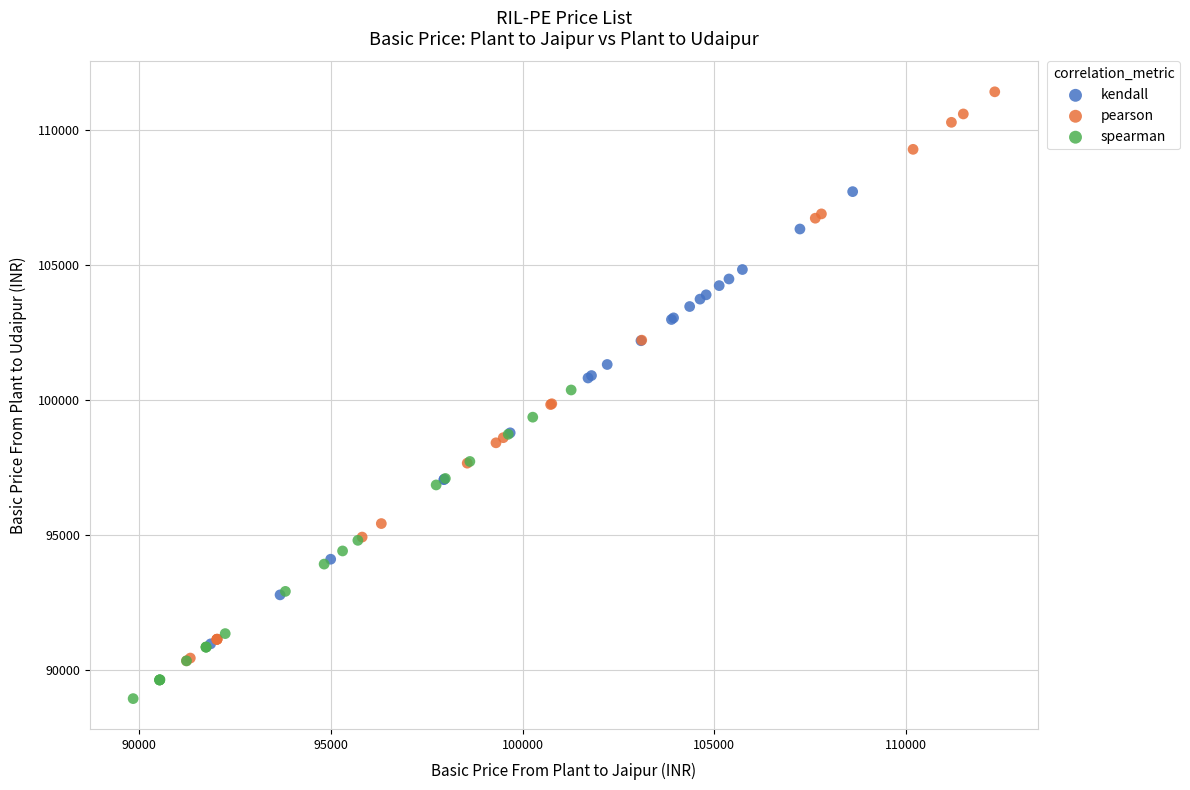

Which series reaches the minimum Y coordinate?

spearman